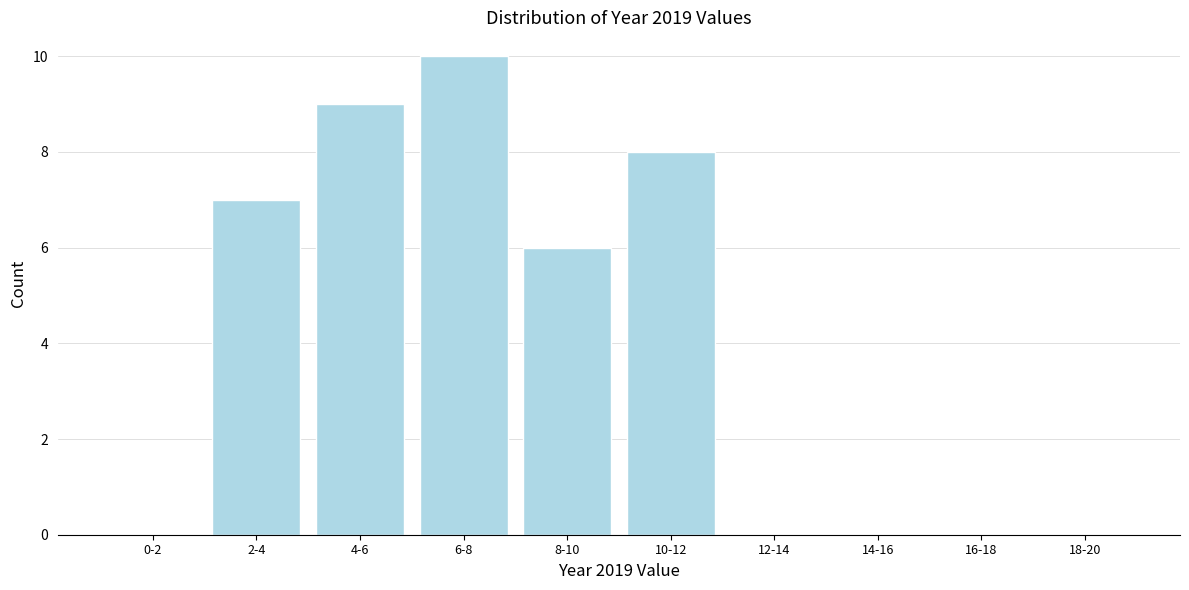

Reading left to right, list all the values displayed in this chart.

0-2=0	2-4=7	4-6=9	6-8=10	8-10=6	10-12=8	12-14=0	14-16=0	16-18=0	18-20=0